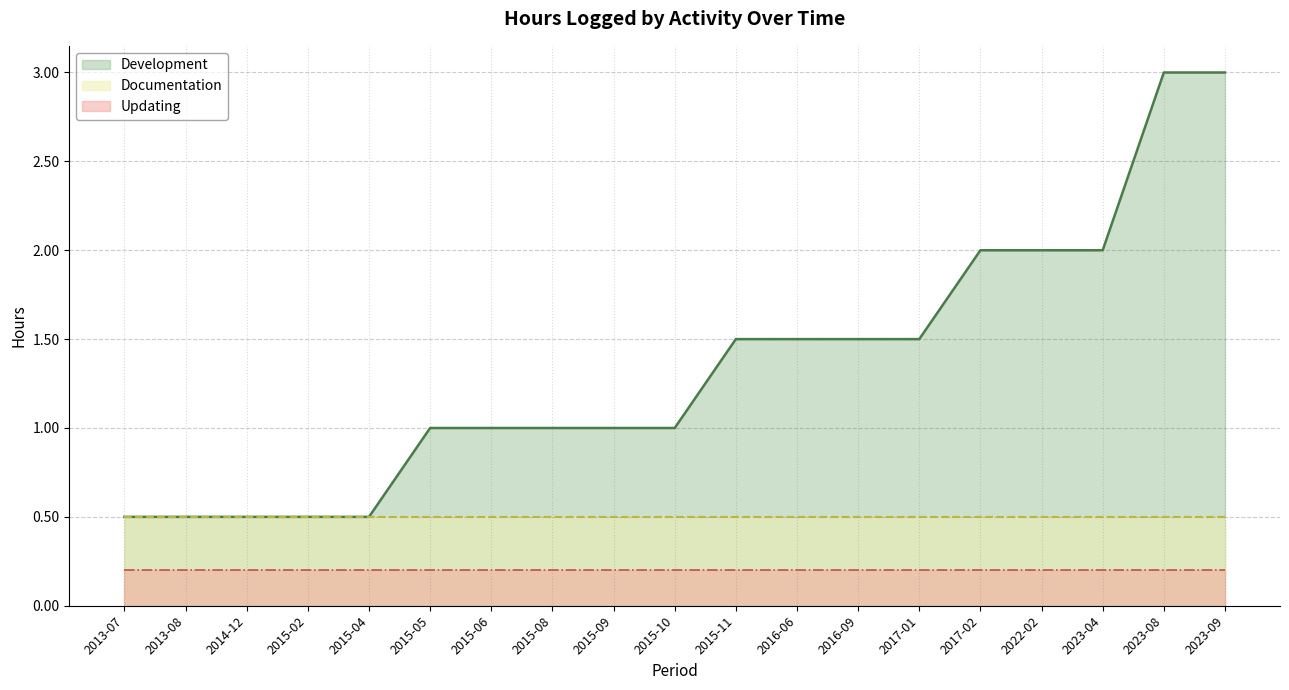

Count the number of categories in the chart.

19